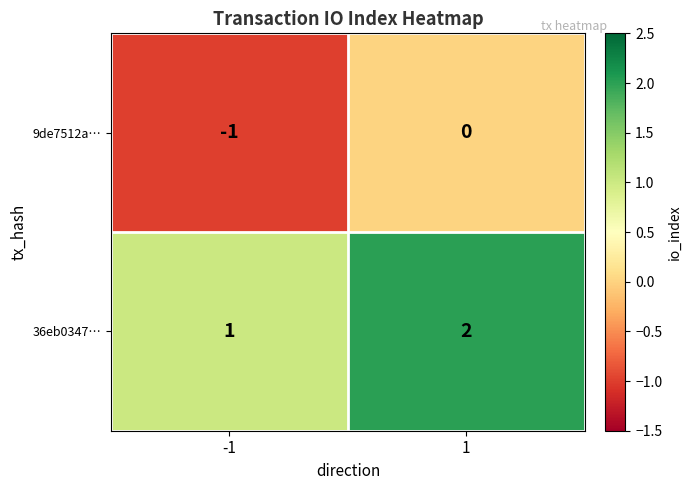

Reading right to left, transcribe all the data shown in this chart.

9de7512a…: 0	-1
36eb0347…: 2	1